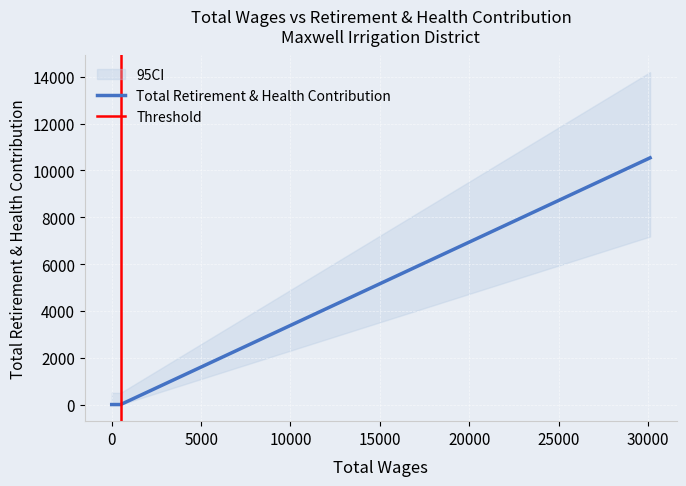

Which has a higher value, 500.0 or 0.0?

500.0